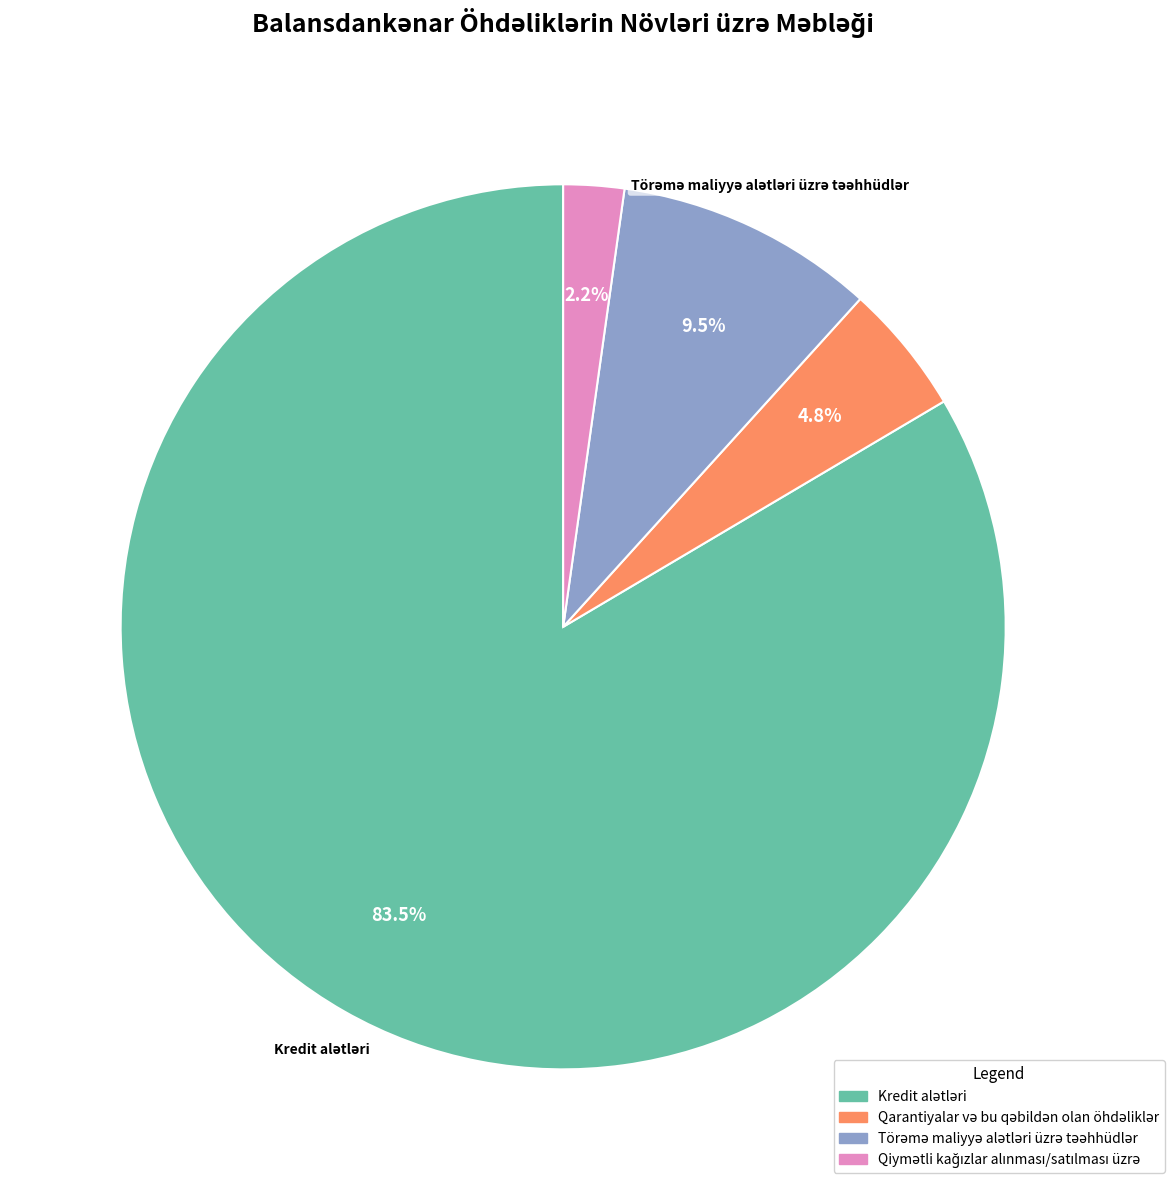

Is there any slice that represents more than half of the pie?

Yes